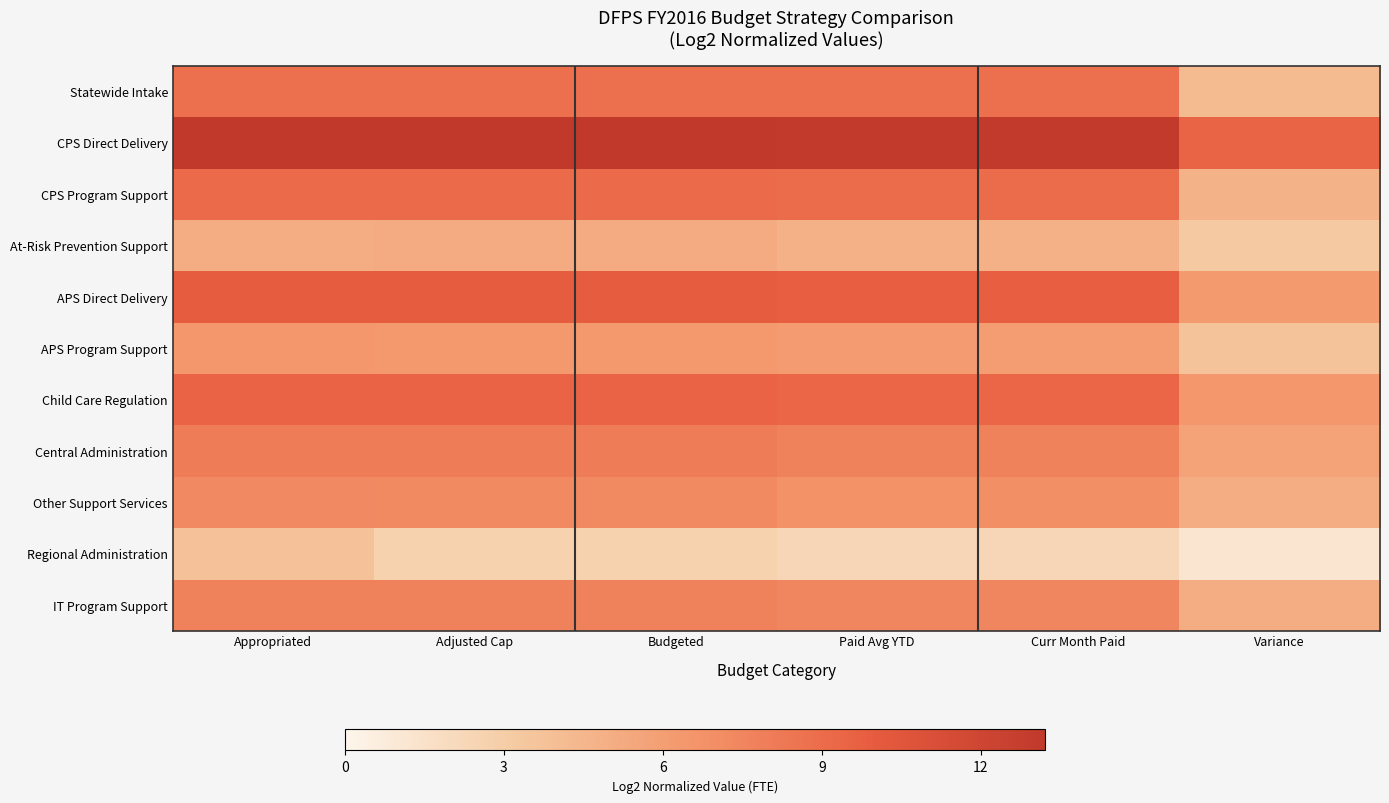

Between Appropriated and Variance, which is larger?

Appropriated